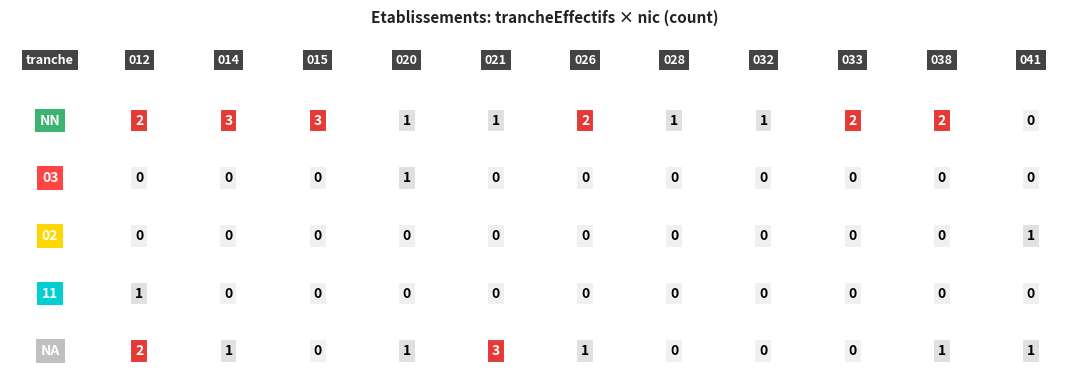

Which series changed the most between NN and 03?

NN